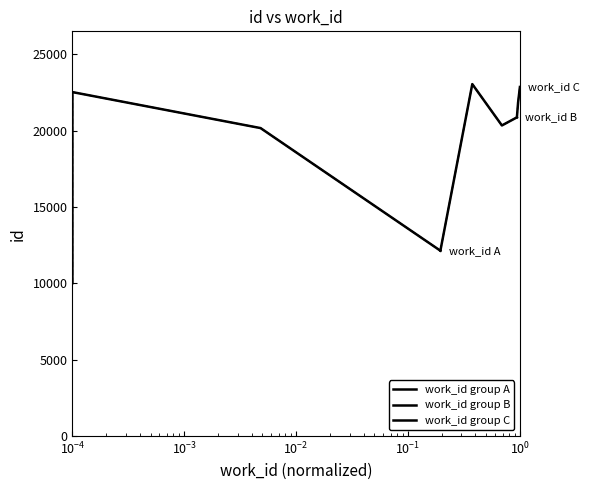

List the series in order of their peak value, highest first.

work_id group B, work_id group C, work_id group A